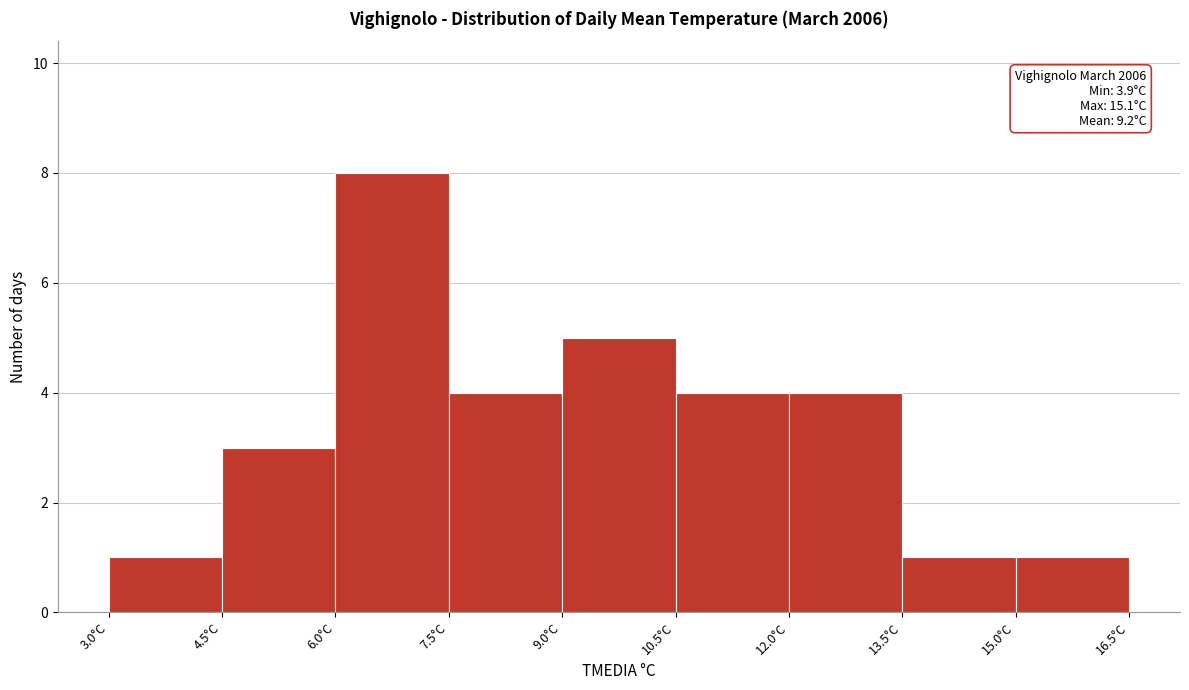

Which range on the x-axis has the tallest bar?

6.0 to 7.5